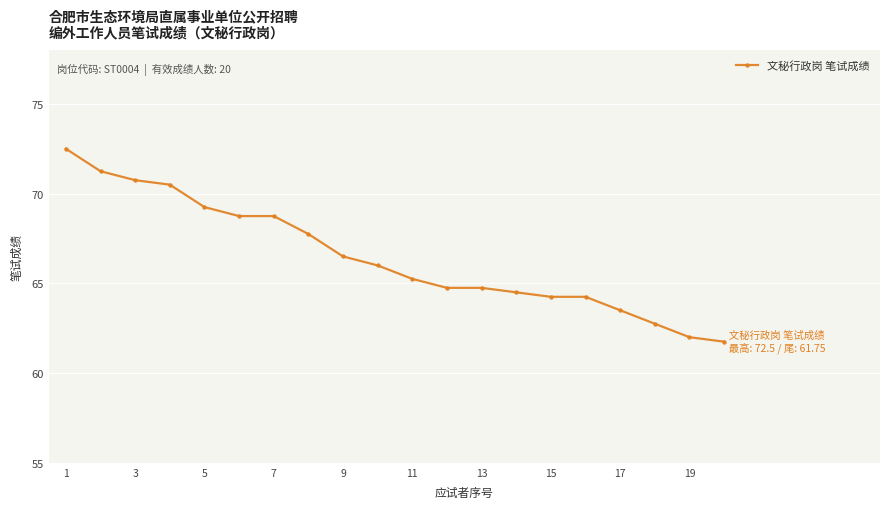

What is the difference between the second highest and minimum values?

9.5